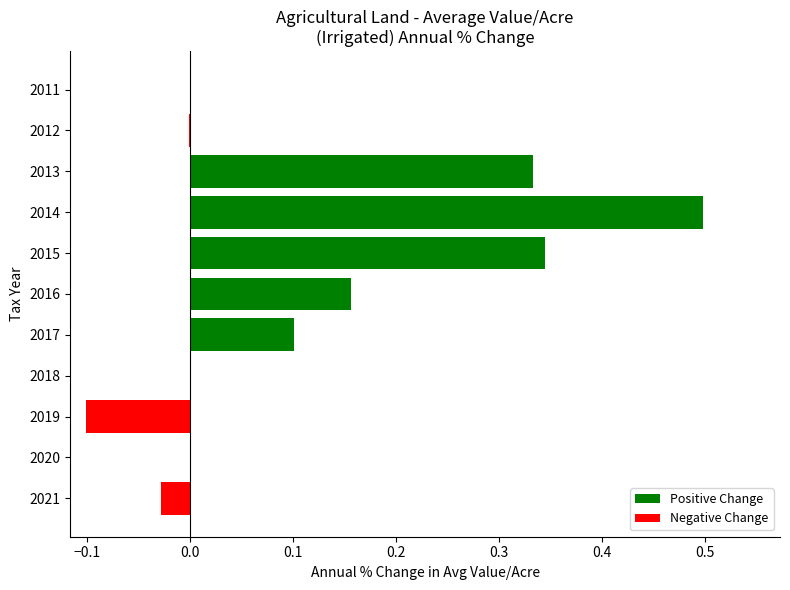

At which category does the chart reach its peak across all series?

2014